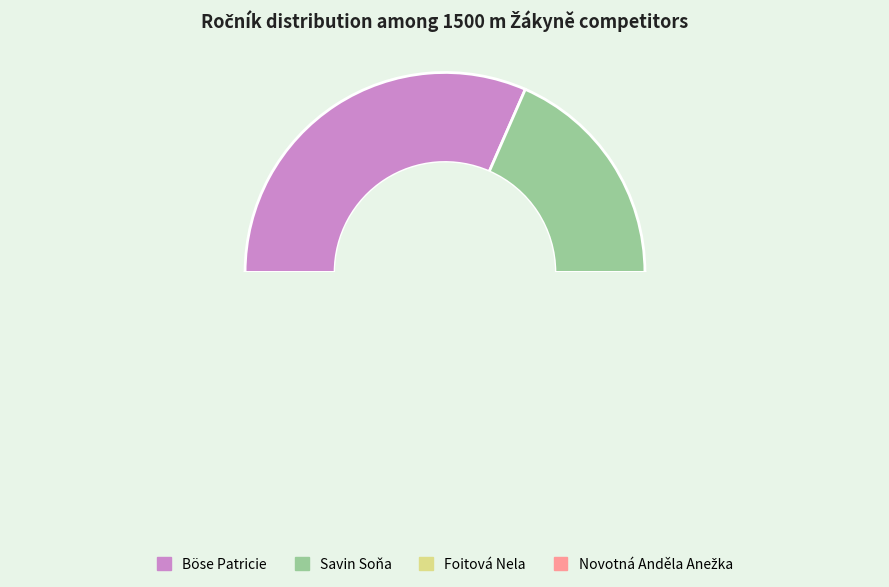

To the nearest percent, what is the average slice percentage?

25%